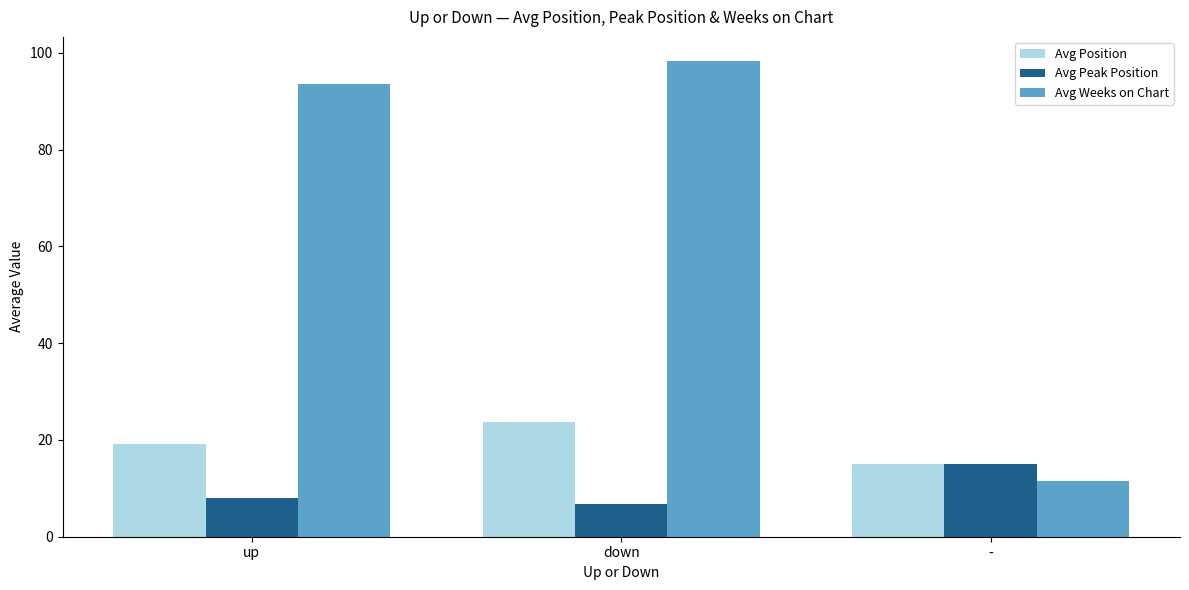

How many values in the Avg Peak Position series exceed 8?

2